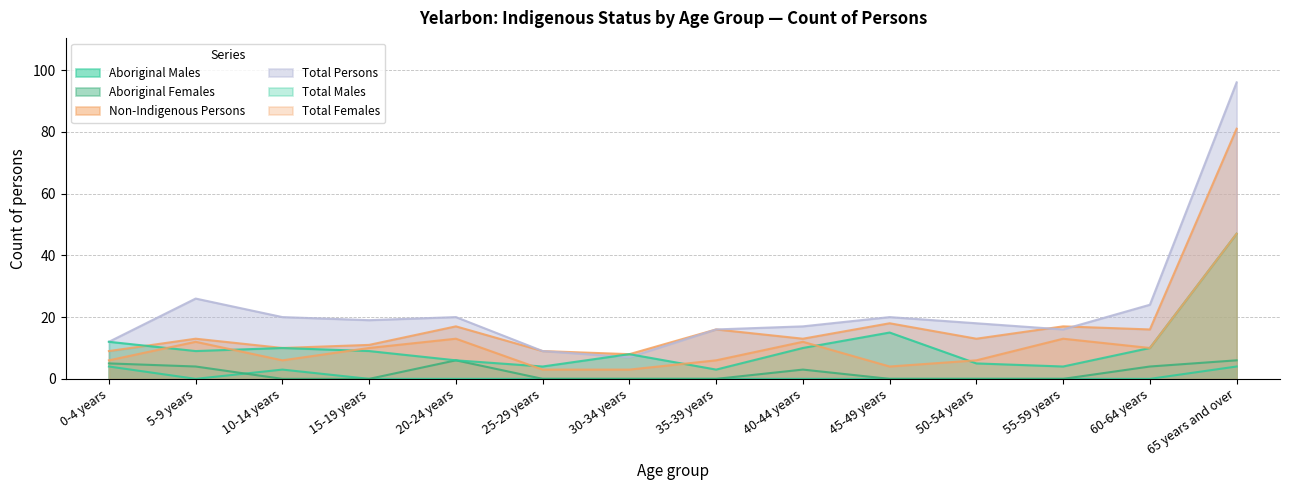

Reading left to right, what are all the values shown in this chart?

Aboriginal Males: 0-4 years=4	5-9 years=0	10-14 years=3	15-19 years=0	20-24 years=0	25-29 years=0	30-34 years=0	35-39 years=0	40-44 years=0	45-49 years=0	50-54 years=0	55-59 years=0	60-64 years=0	65 years and over=4
Aboriginal Females: 0-4 years=5	5-9 years=4	10-14 years=0	15-19 years=0	20-24 years=6	25-29 years=0	30-34 years=0	35-39 years=0	40-44 years=3	45-49 years=0	50-54 years=0	55-59 years=0	60-64 years=4	65 years and over=6
Non-Indigenous Persons: 0-4 years=9	5-9 years=13	10-14 years=10	15-19 years=11	20-24 years=17	25-29 years=9	30-34 years=8	35-39 years=16	40-44 years=13	45-49 years=18	50-54 years=13	55-59 years=17	60-64 years=16	65 years and over=81
Total Persons: 0-4 years=12	5-9 years=26	10-14 years=20	15-19 years=19	20-24 years=20	25-29 years=9	30-34 years=7	35-39 years=16	40-44 years=17	45-49 years=20	50-54 years=18	55-59 years=16	60-64 years=24	65 years and over=96
Total Males: 0-4 years=12	5-9 years=9	10-14 years=10	15-19 years=9	20-24 years=6	25-29 years=4	30-34 years=8	35-39 years=3	40-44 years=10	45-49 years=15	50-54 years=5	55-59 years=4	60-64 years=10	65 years and over=47
Total Females: 0-4 years=6	5-9 years=12	10-14 years=6	15-19 years=10	20-24 years=13	25-29 years=3	30-34 years=3	35-39 years=6	40-44 years=12	45-49 years=4	50-54 years=6	55-59 years=13	60-64 years=10	65 years and over=47